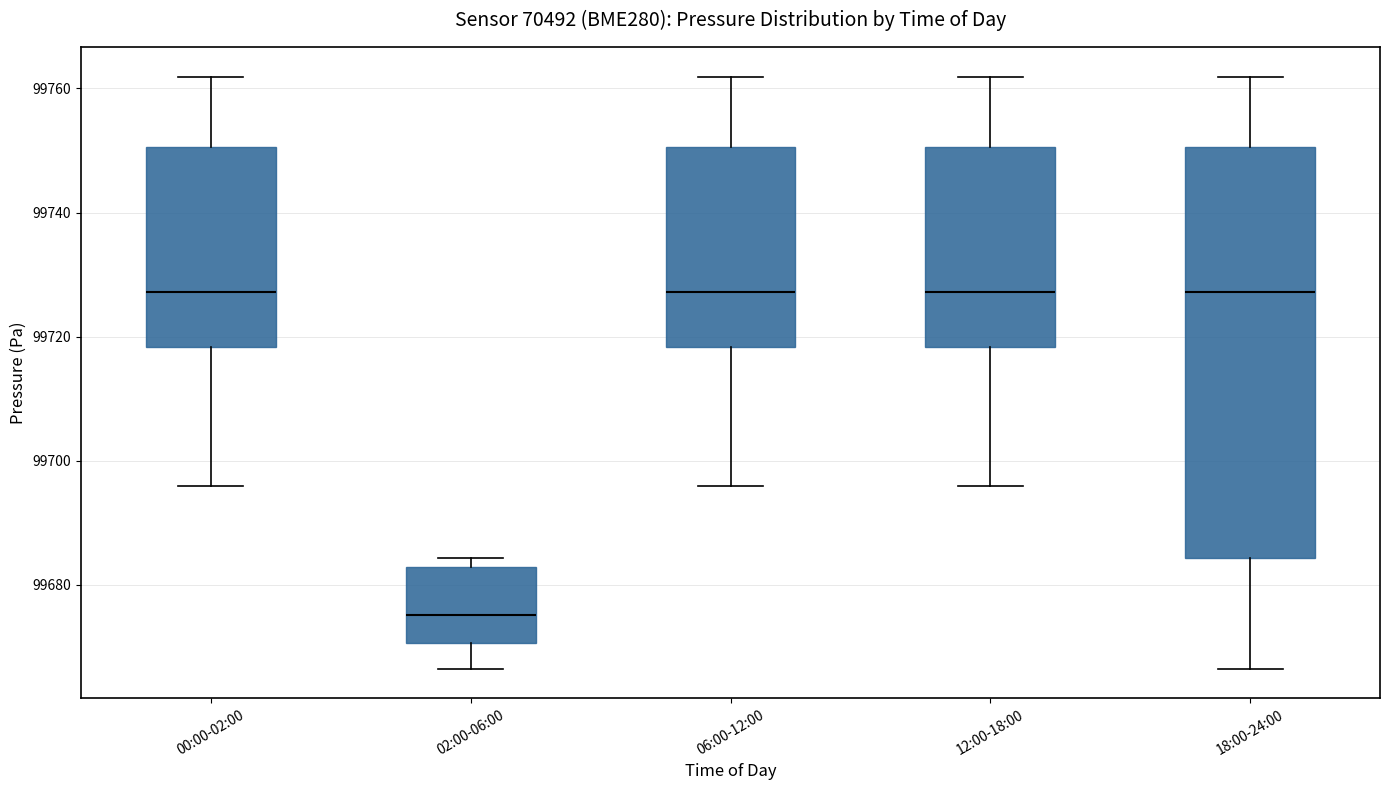

Reading left to right, transcribe this box plot: for each box, give where its median line is, the range the box spans, and where its two whiskers end, as read against the y-axis. The values are not printed on the chart, so give them approximately, as read against the axis.

00:00-02:00: median 99728, box 99718 to 99750, whiskers 99696 to 99762
02:00-06:00: median 99676, box 99670 to 99682, whiskers 99666 to 99684
06:00-12:00: median 99728, box 99718 to 99750, whiskers 99696 to 99762
12:00-18:00: median 99728, box 99718 to 99750, whiskers 99696 to 99762
18:00-24:00: median 99728, box 99684 to 99750, whiskers 99666 to 99762